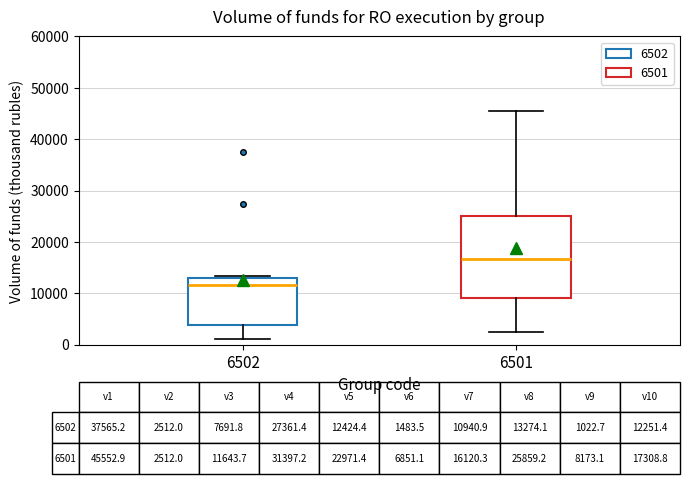

Which box is the tallest, from its lower edge to its upper edge?

6501